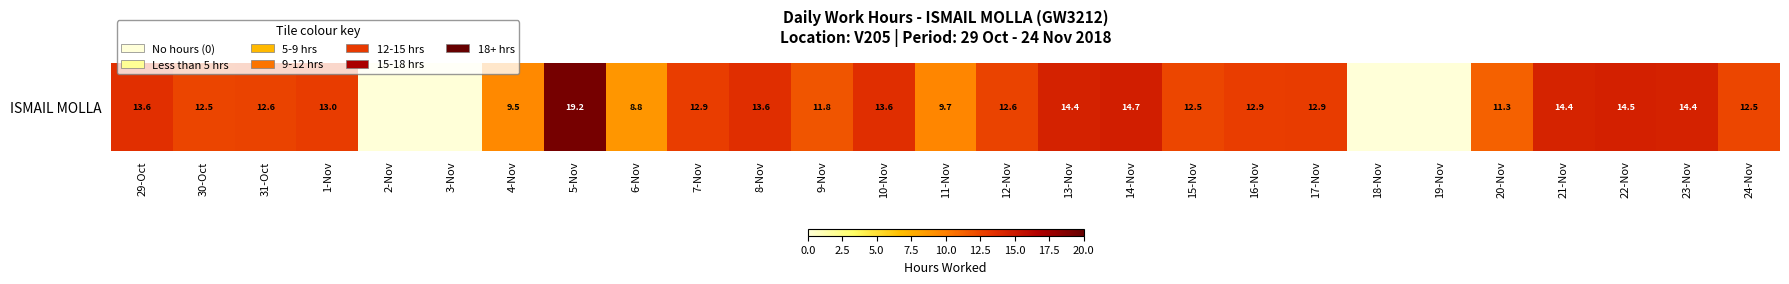

Is it true that the value at 15-Nov is 17.4?

False